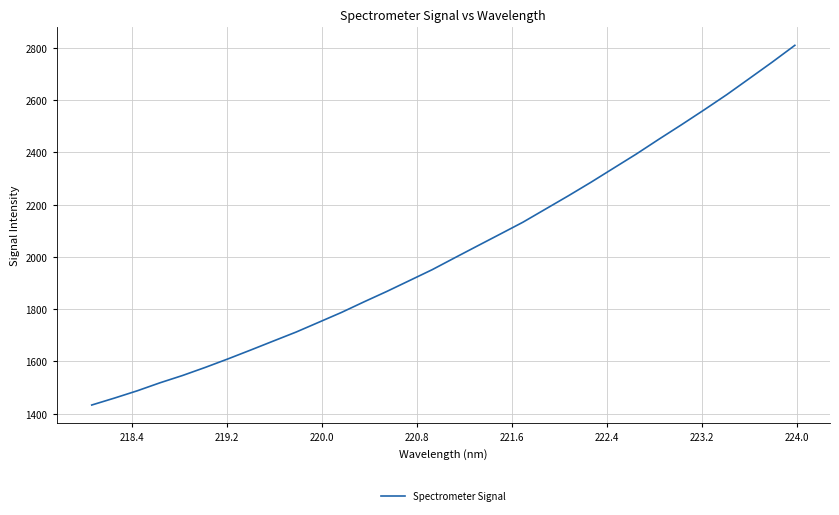

What is the greatest value displayed?

2809.3